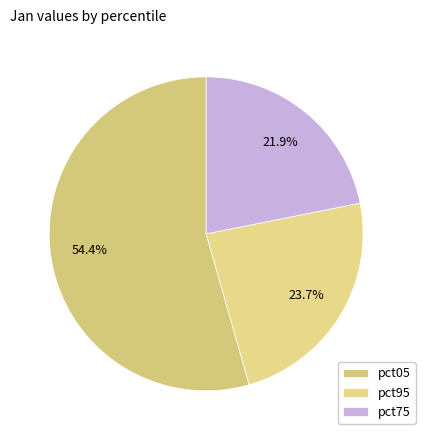

Count the number of slices in the pie.

3